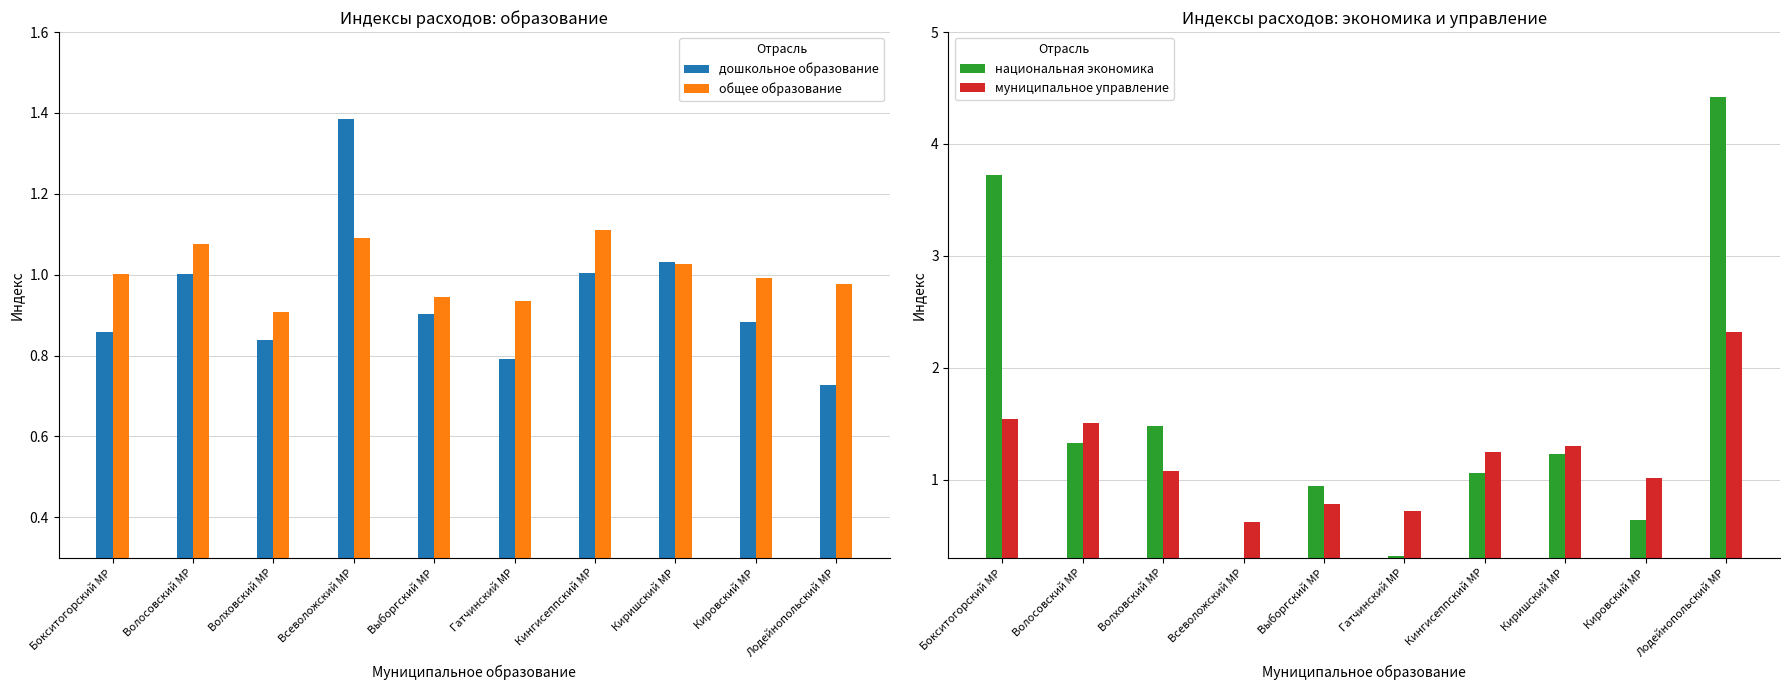

What is the difference between the общее образование values at Волосовский МР and Выборгский МР?

0.1